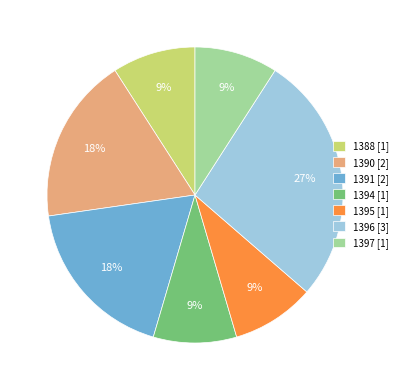

Is there a majority slice in this chart?

No